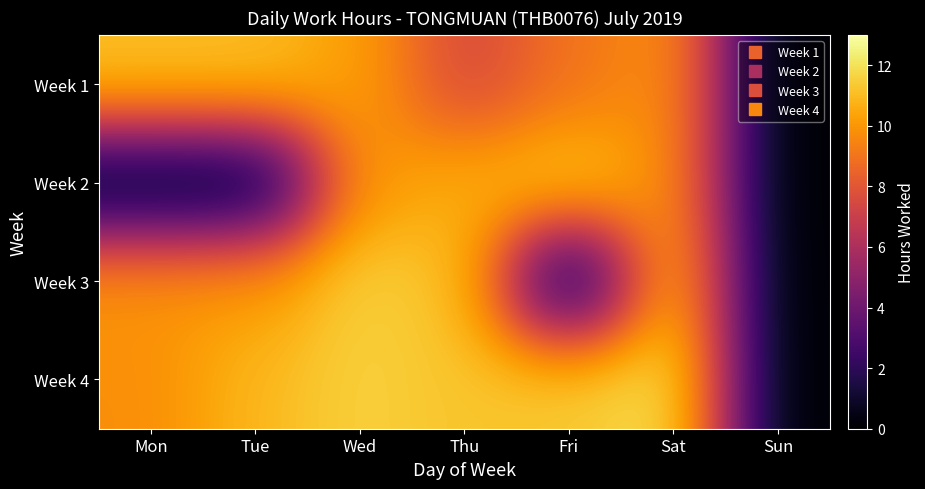

Between Thu and Mon, which is larger?

Mon